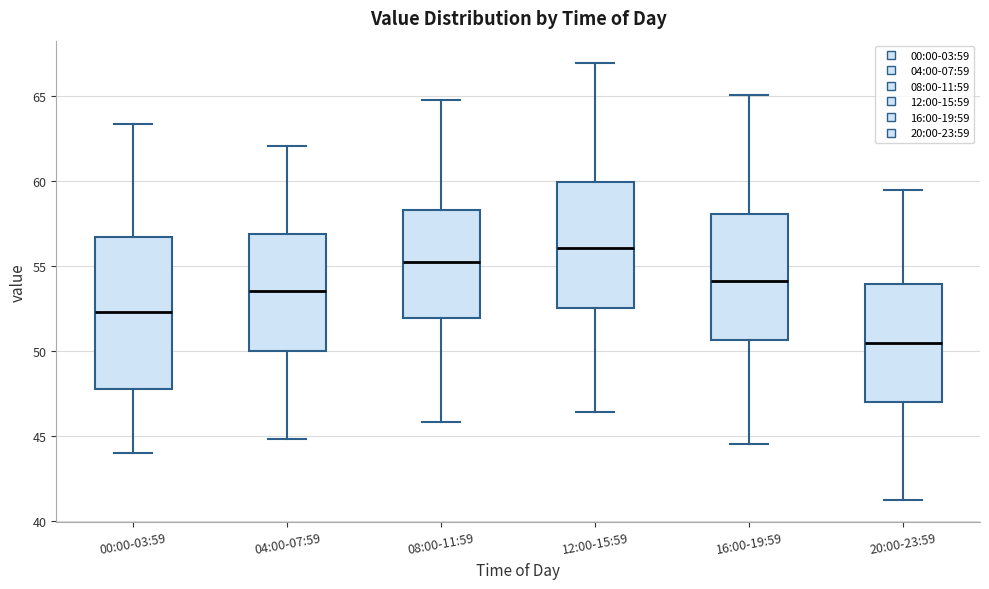

Where is the upper edge of the box for 00:00-03:59 on the y-axis? The values are not printed on the chart, so give them approximately, as read against the axis.

56.5